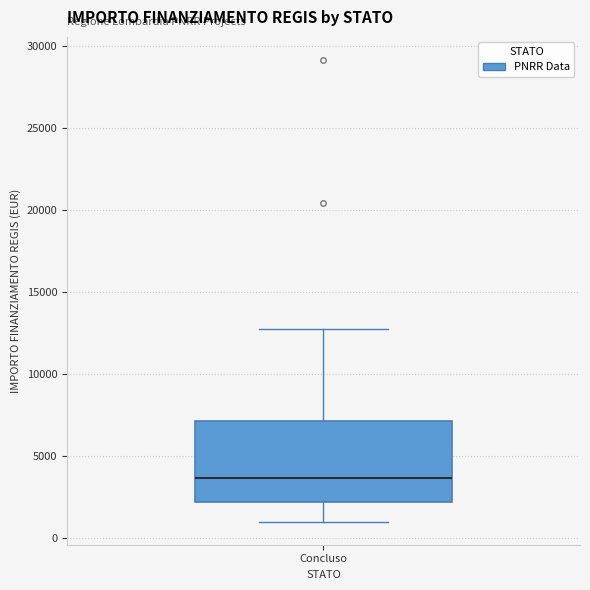

Transcribe this box plot: give where the median line is, the range the box spans, and where the two whiskers end, as read against the y-axis. The values are not printed on the chart, so give them approximately, as read against the axis.

median 3500, box 2000 to 7000, whiskers 1000 to 12500